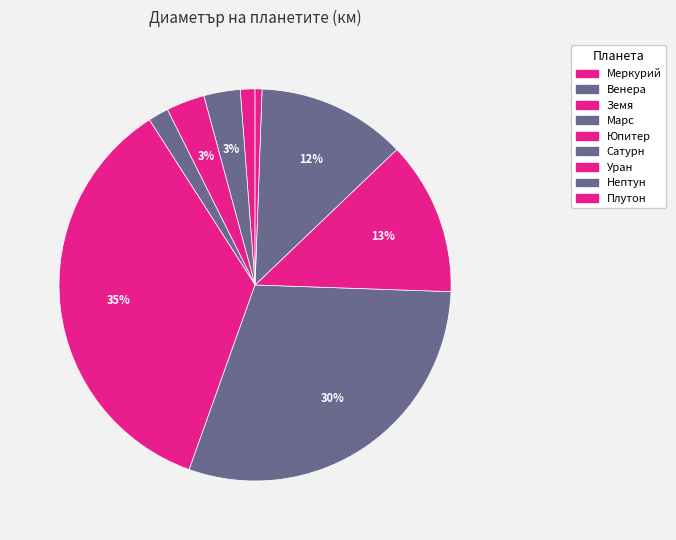

What percentage is the Земя slice, to the nearest percent?

3%